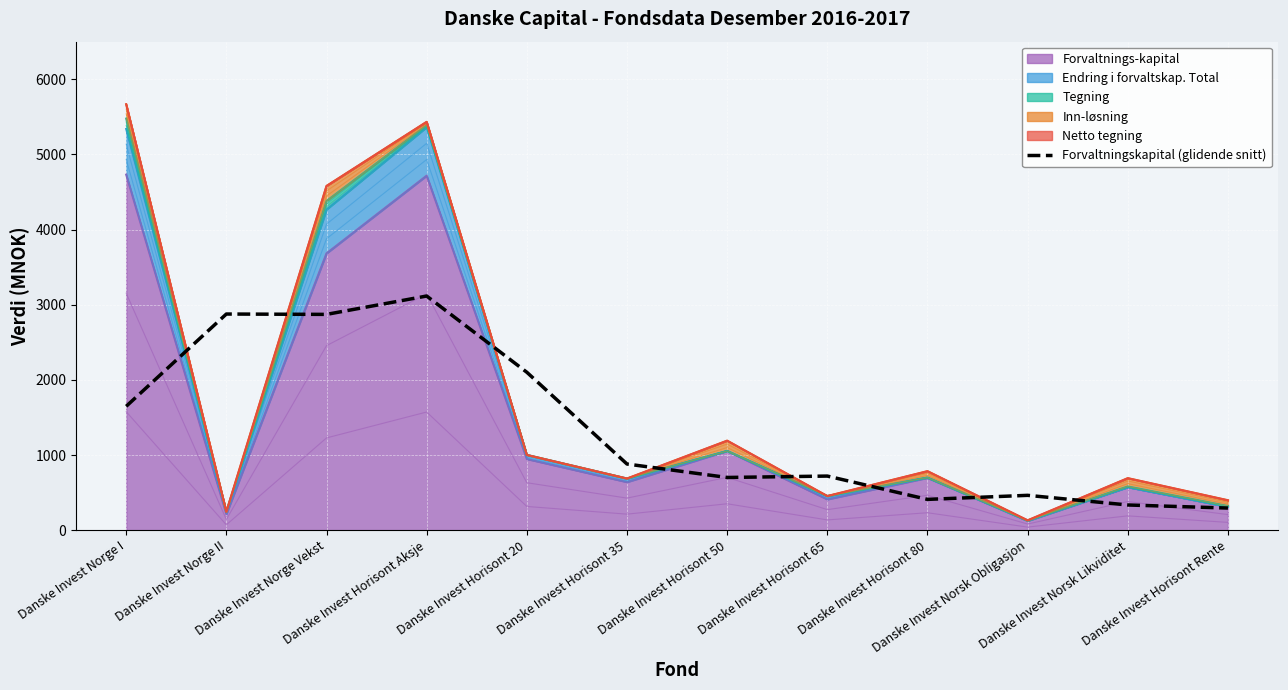

At which label is the value closest to 1705?

Danske Invest Norge I